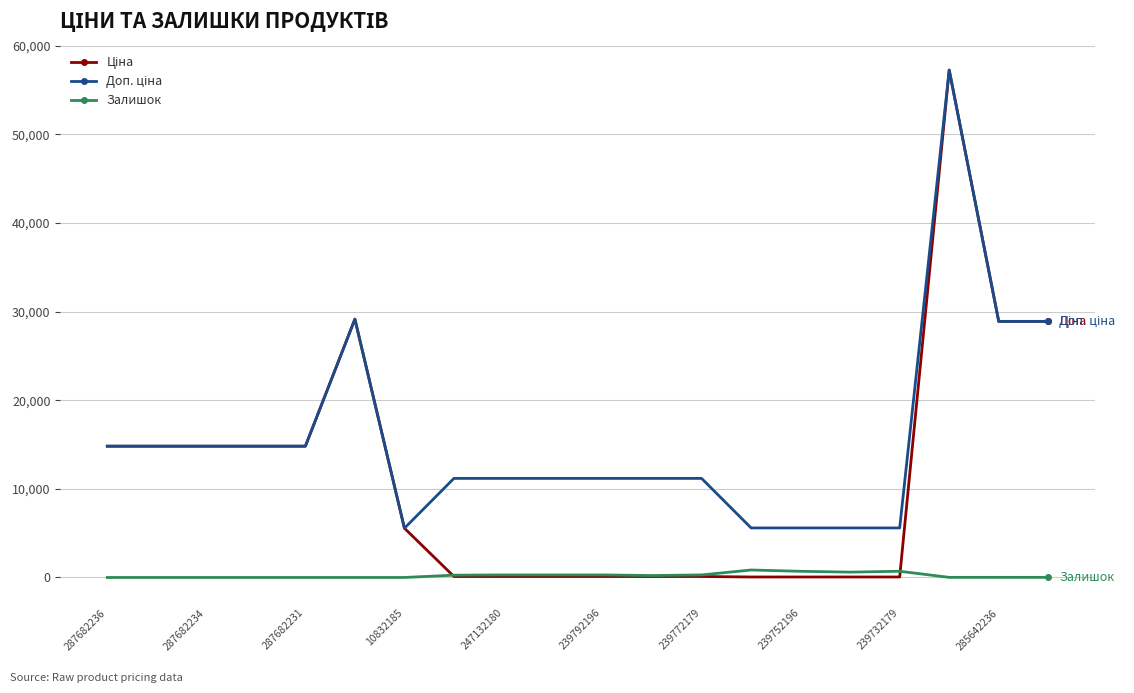

What is the greatest value displayed?

57258.0